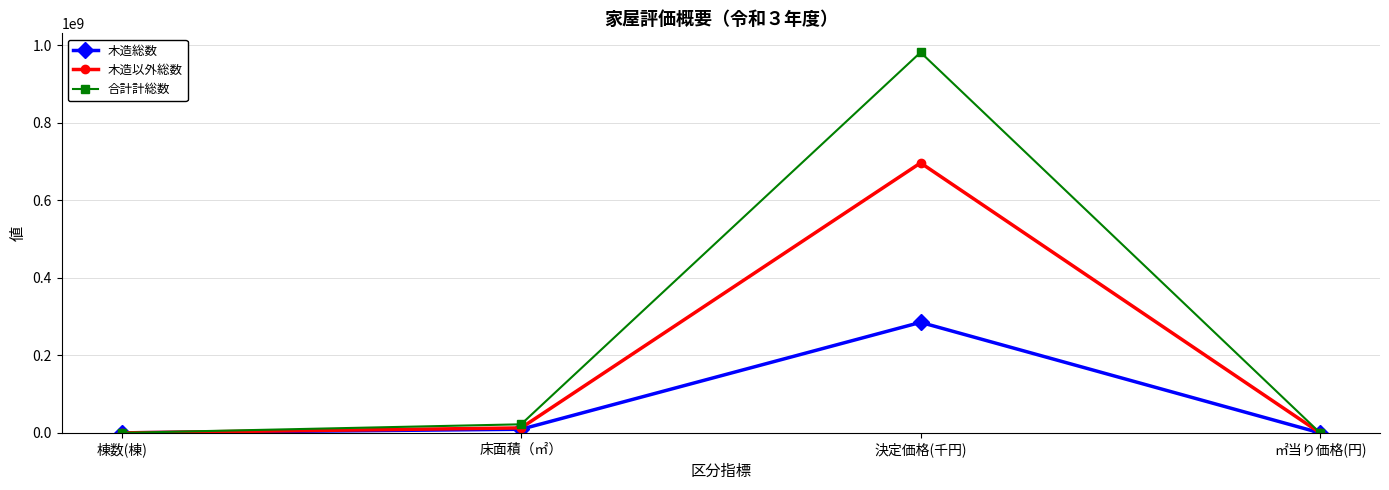

Is the value of 合計計総数 at 床面積（㎡） greater than the value of 木造総数 at 床面積（㎡）?

Yes